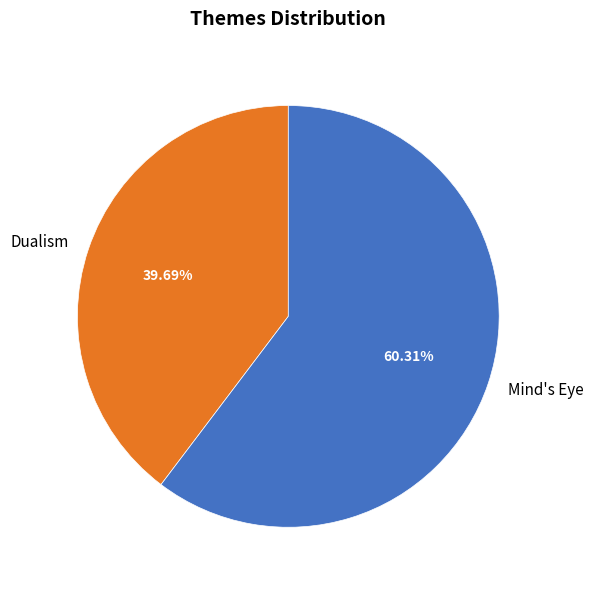

Does Dualism account for over 50% of the chart?

No